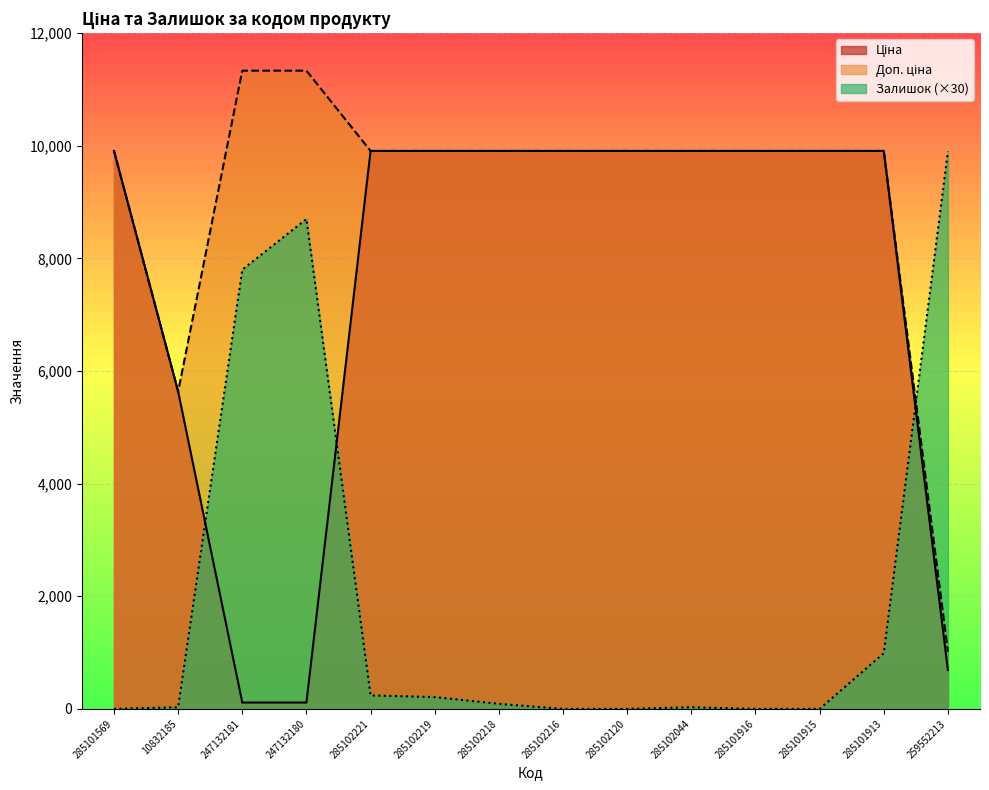

How many values in Залишок are above zero?

9